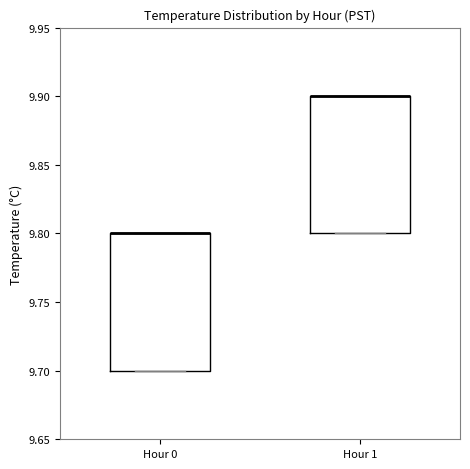

Reading left to right, read every box against the y-axis: the position of its median line, the range the box covers, and the ends of its whiskers. The values are not printed on the chart, so give them approximately, as read against the axis.

Hour 0: median 9.8 (drawn on the box's upper edge), box 9.7 to 9.8, whiskers 9.7 to 9.8
Hour 1: median 9.9 (drawn on the box's upper edge), box 9.8 to 9.9, whiskers 9.8 to 9.9